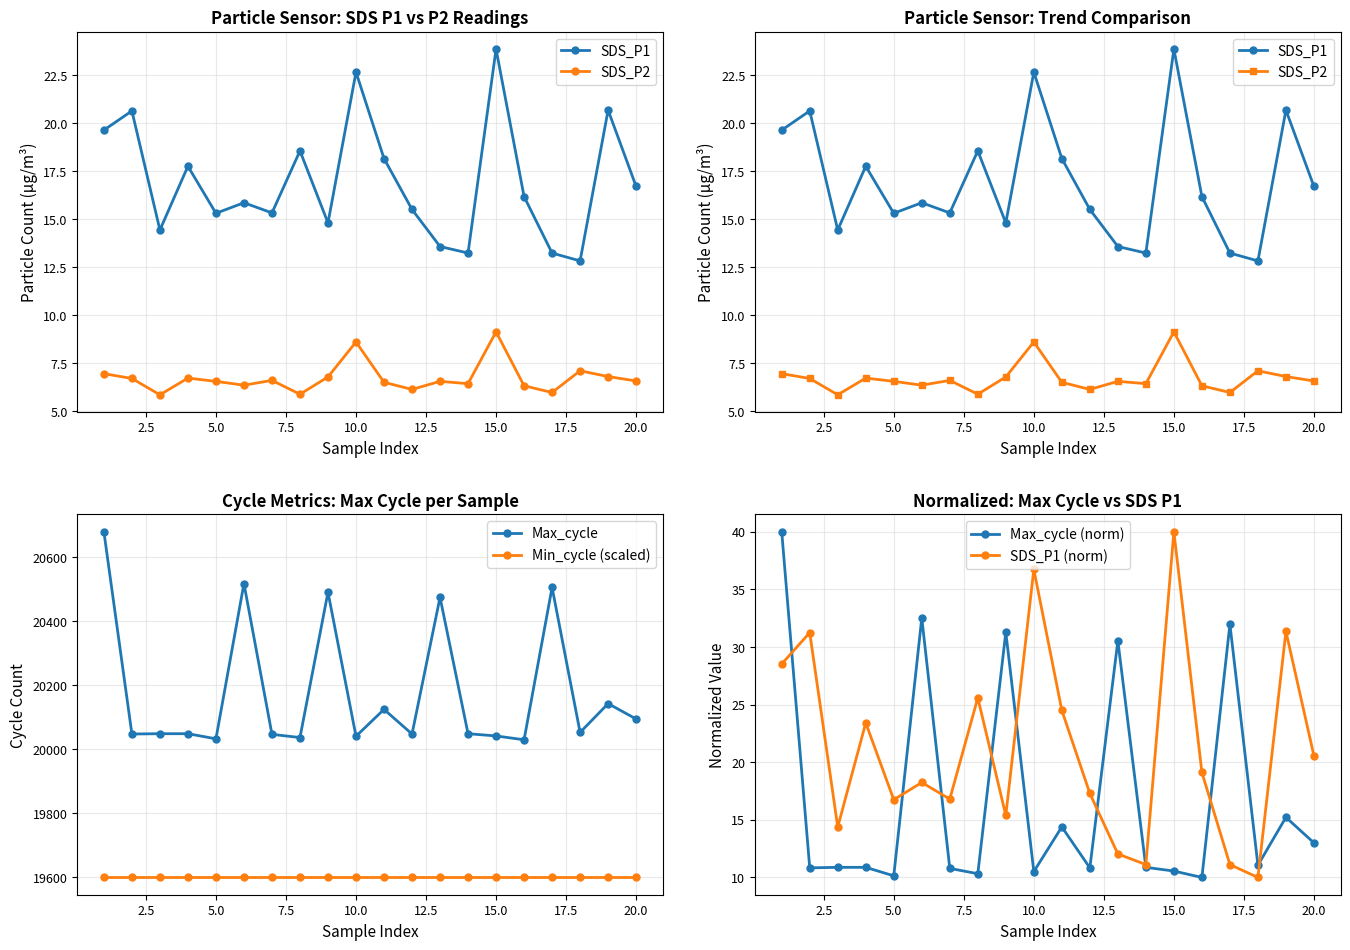

True or false: SDS_P1 (norm) has more than 0 points higher than both neighbors.

True